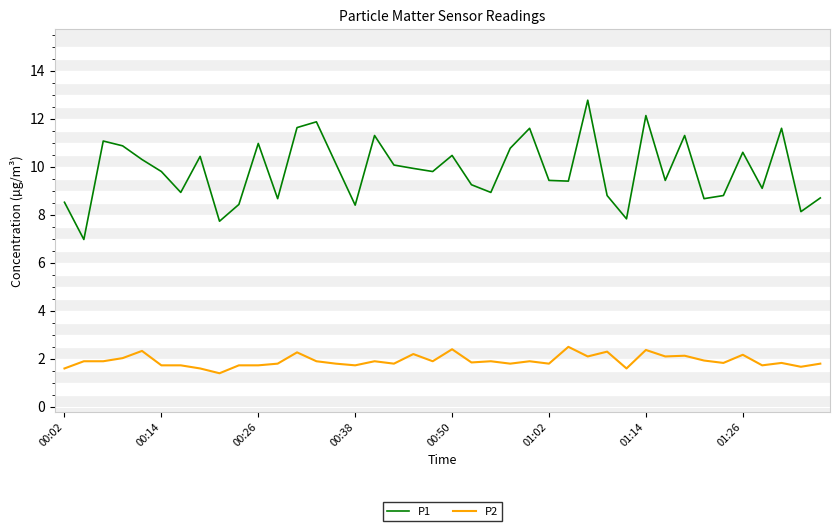

True or false: P1 has more than 0 points higher than both neighbors.

True